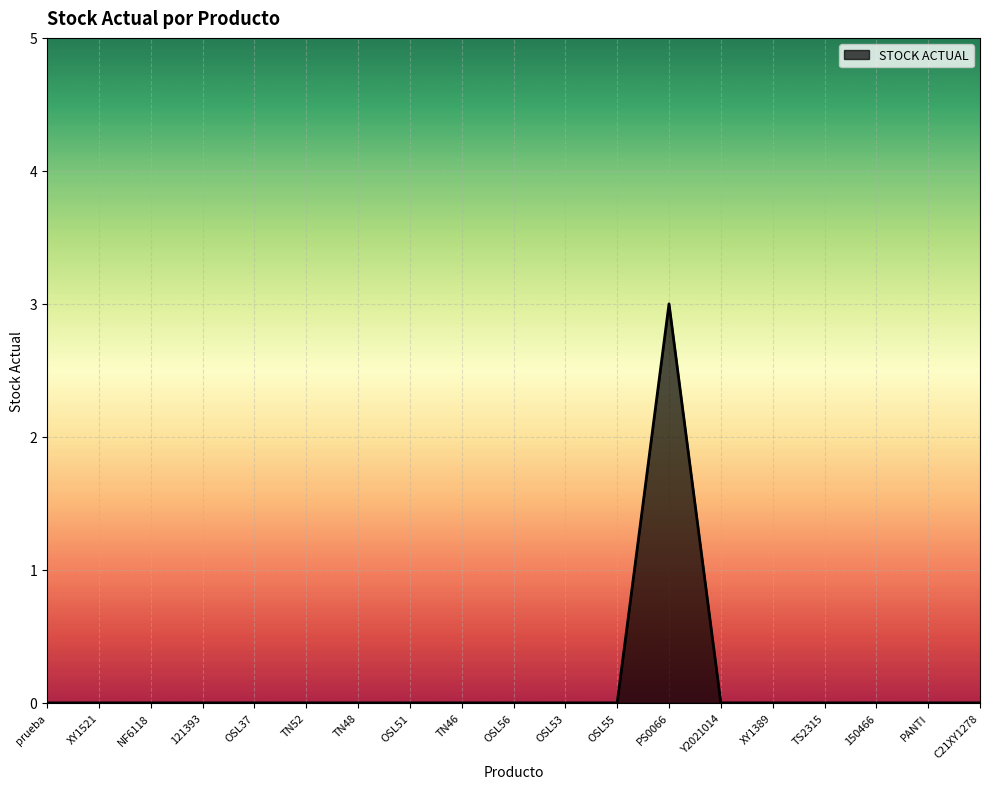

What is the maximum value shown in the chart?

3